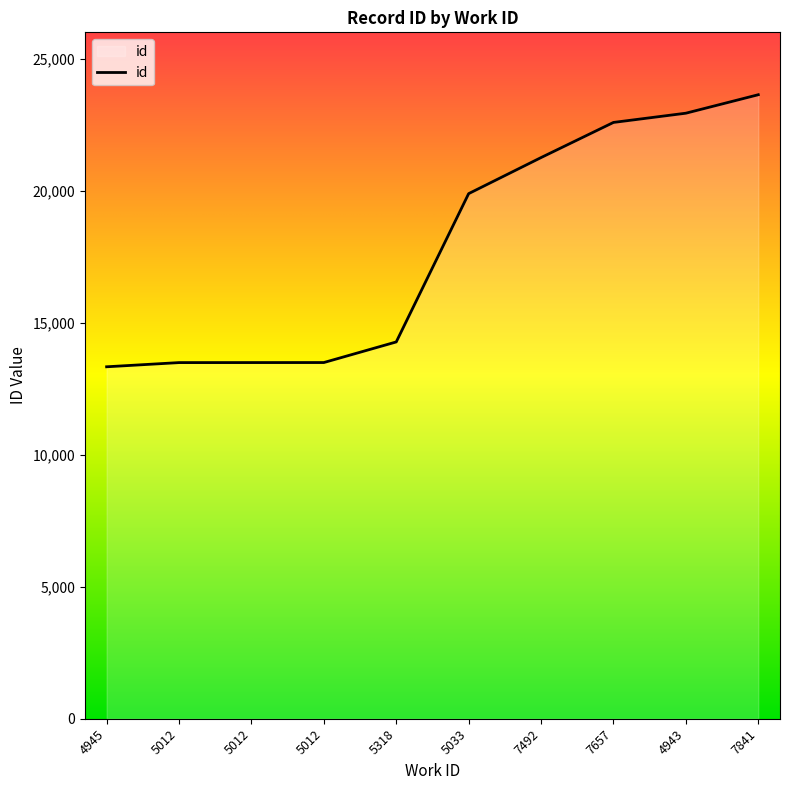

Approximately how many times larger is the value at 7492 compared to 7841?

0.9